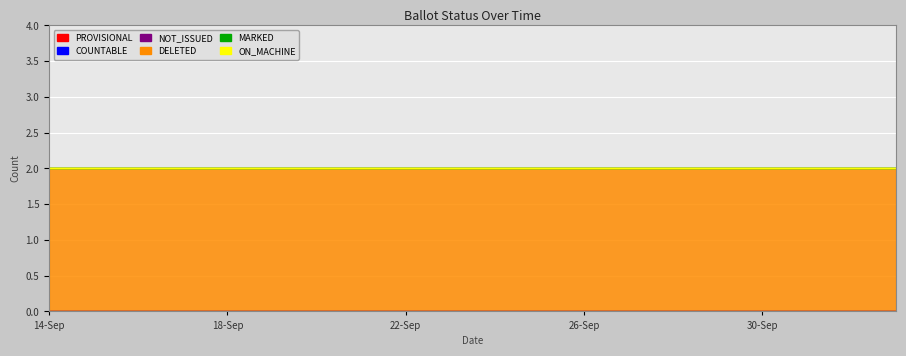

True or false: MARKED and COUNTABLE cross at least once.

False